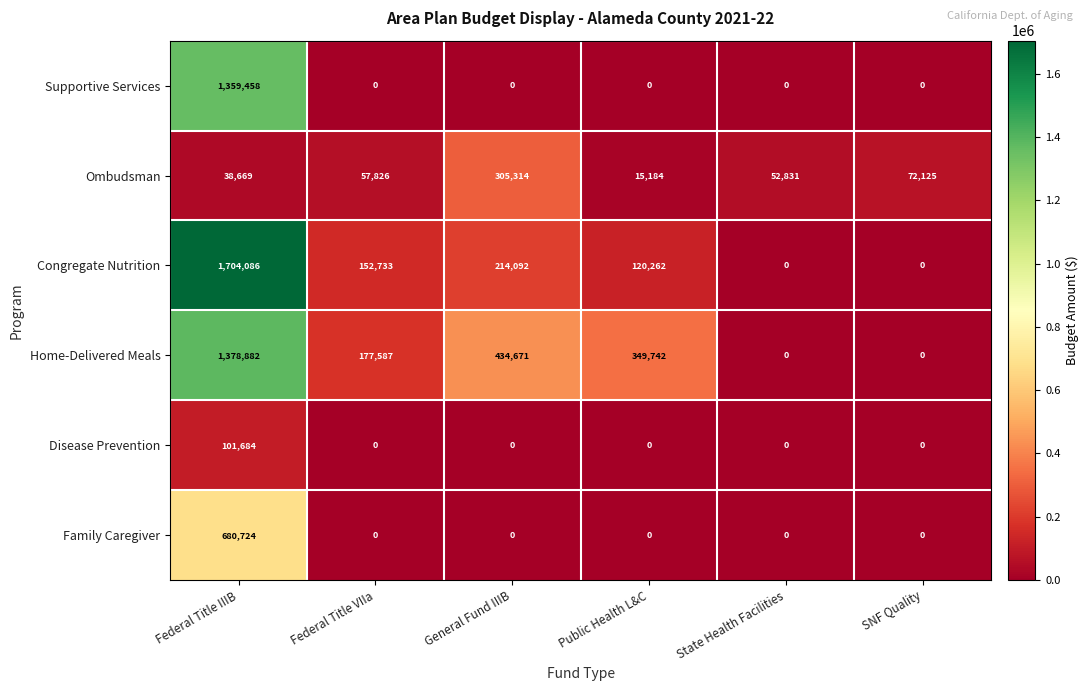

Which series has the largest total across all categories?

Home-Delivered Meals